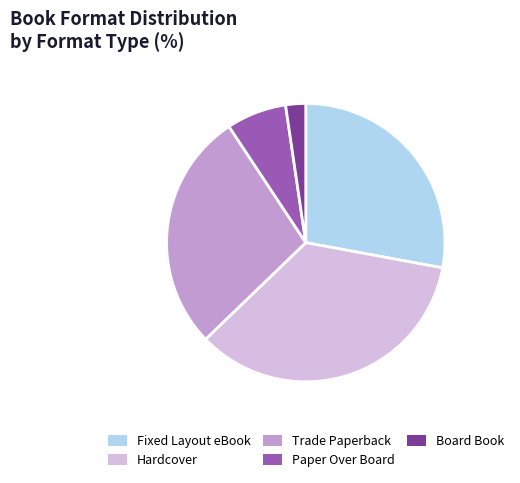

Count the number of slices in the pie.

5